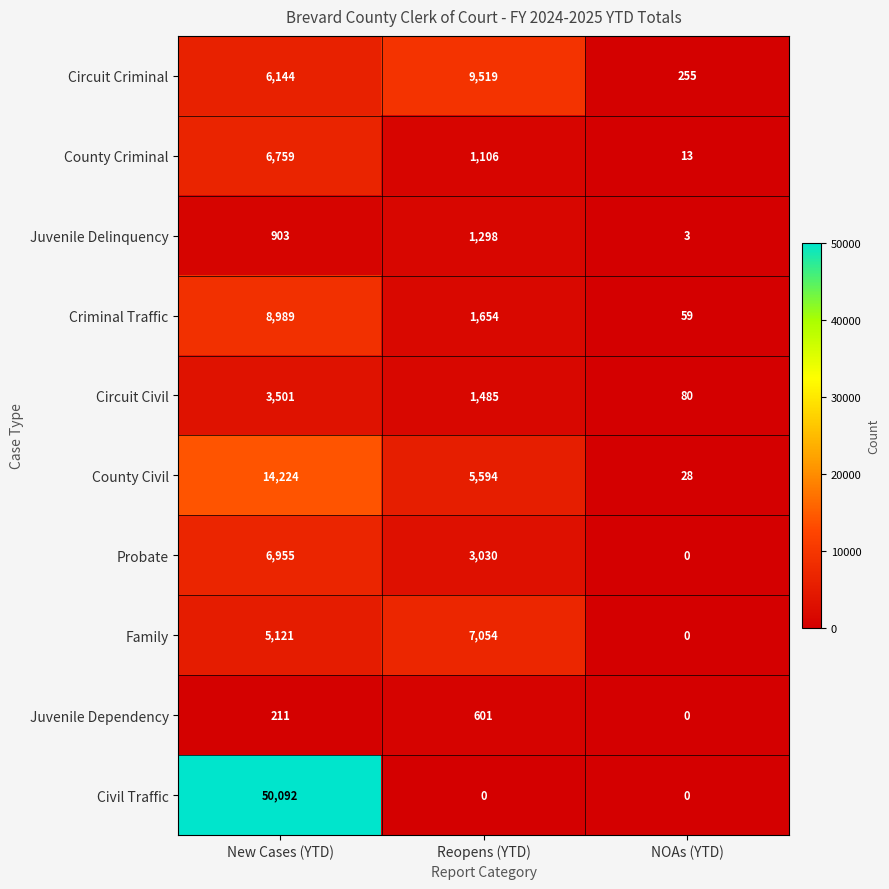

How many distinct data groups are displayed?

10